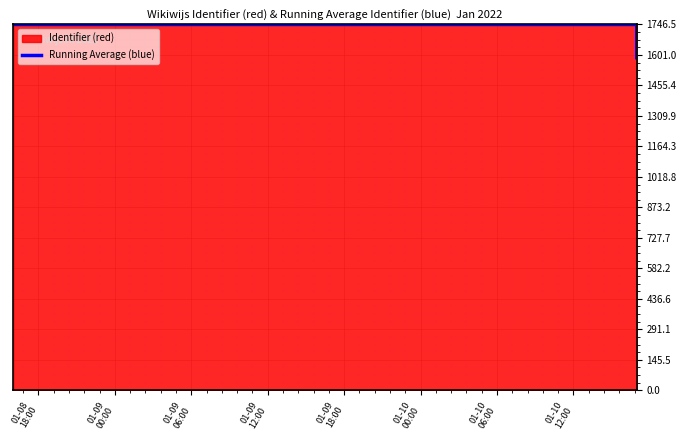

How many data points are above 1746?

10